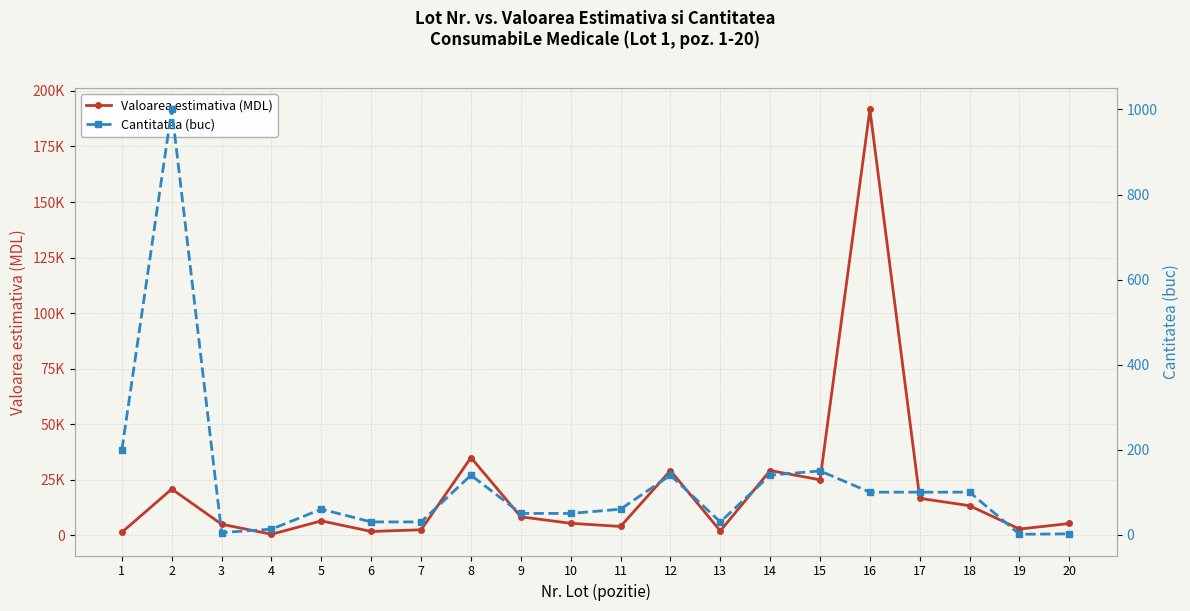

True or false: Valoarea estimativa (MDL) and Cantitatea (buc) intersect in this chart.

False